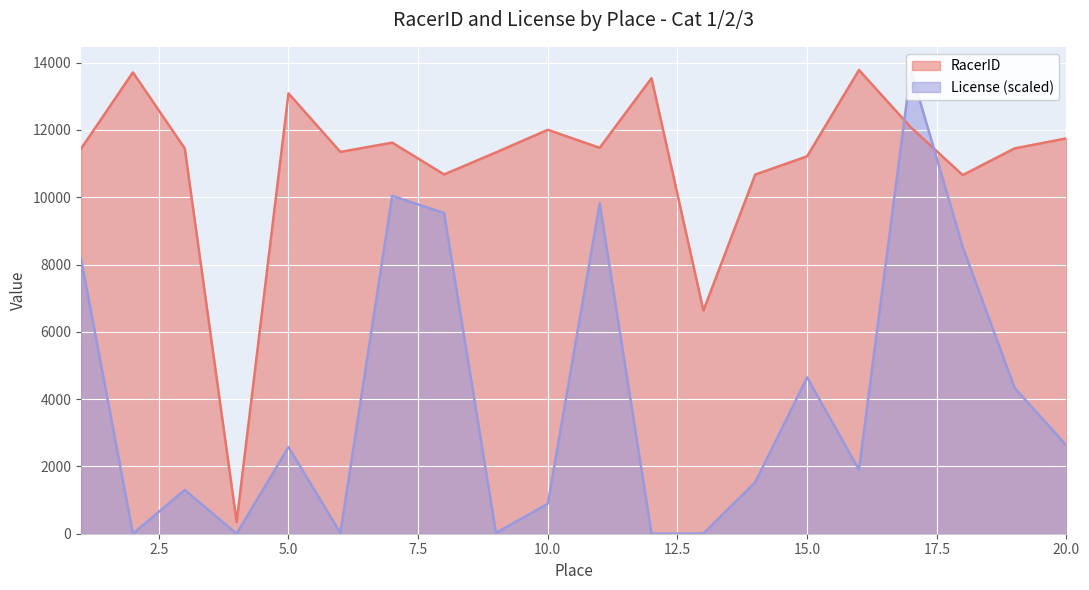

Where is the first local minimum for License?

2